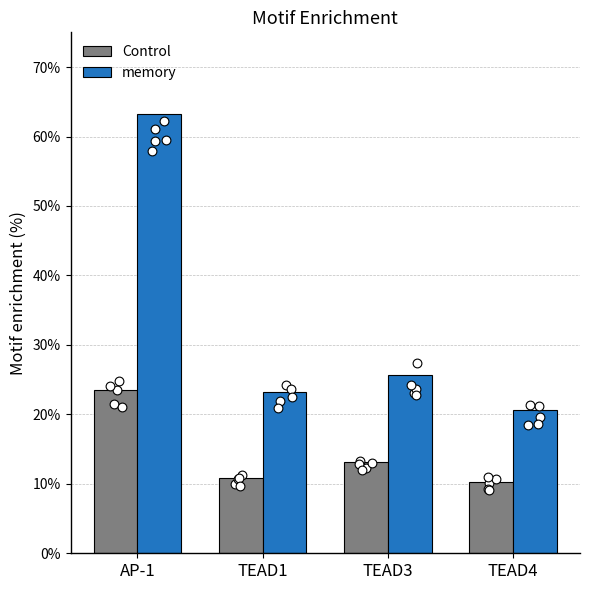

Which series reaches the minimum Y coordinate?

Control